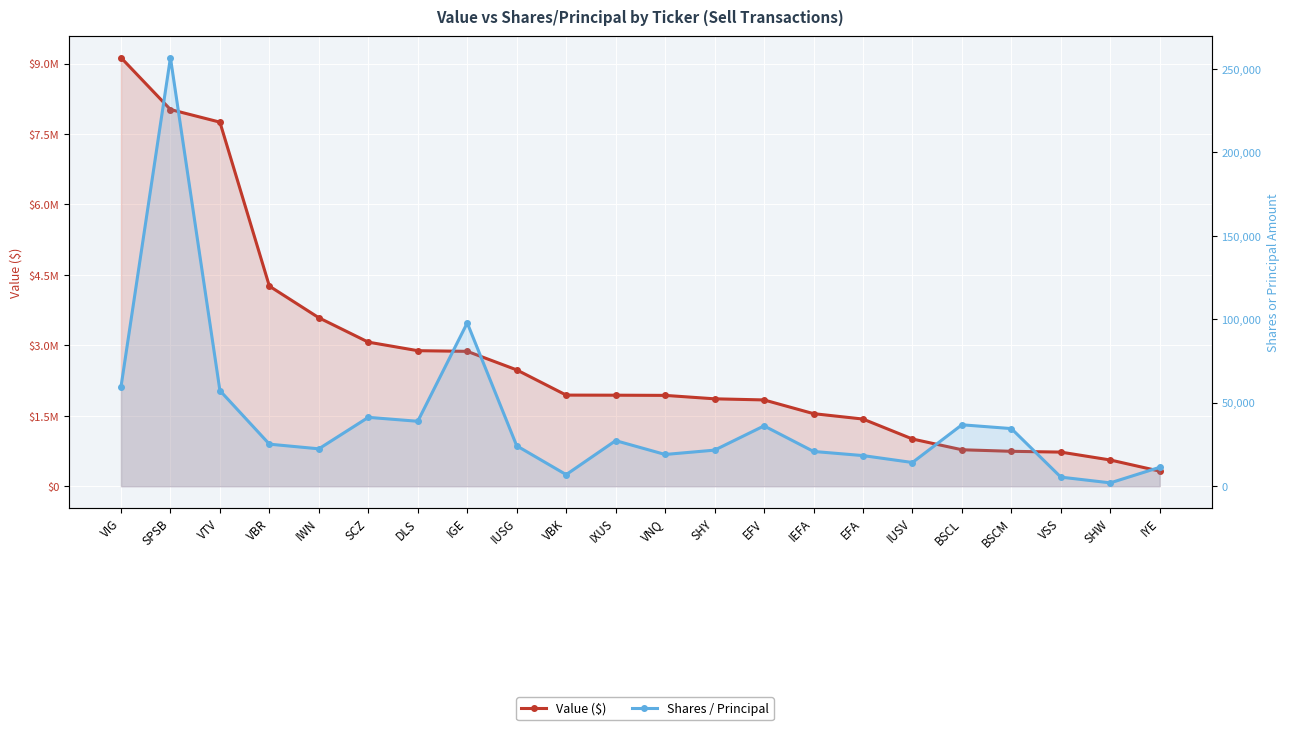

What is the maximum value for Shares / Principal?

256691